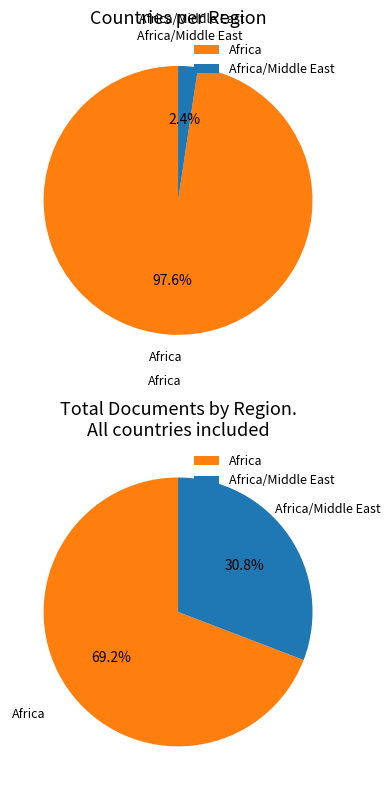

Count the number of slices in the pie.

2